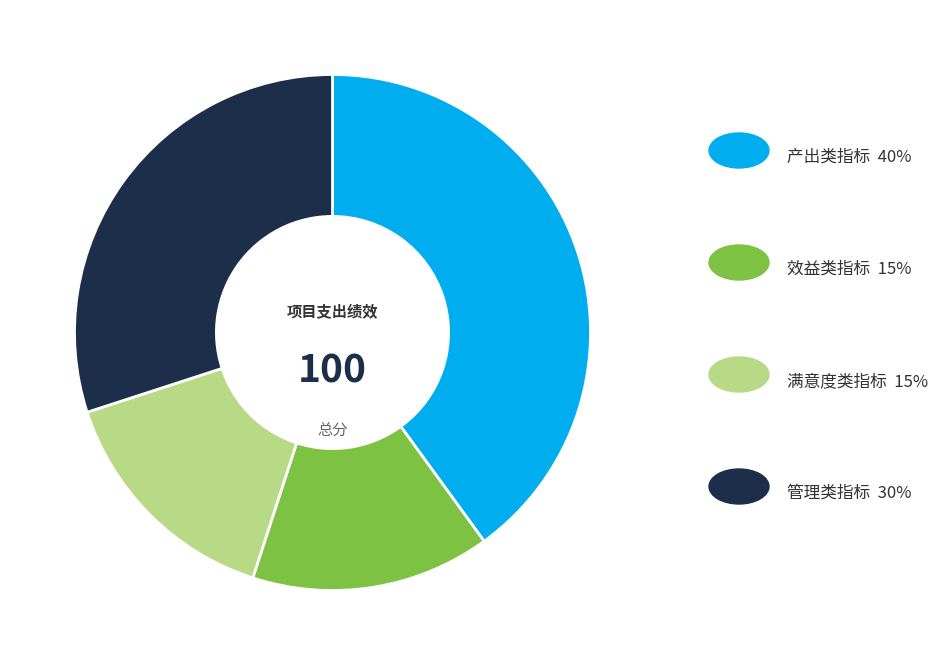

Is there a majority slice in this chart?

No